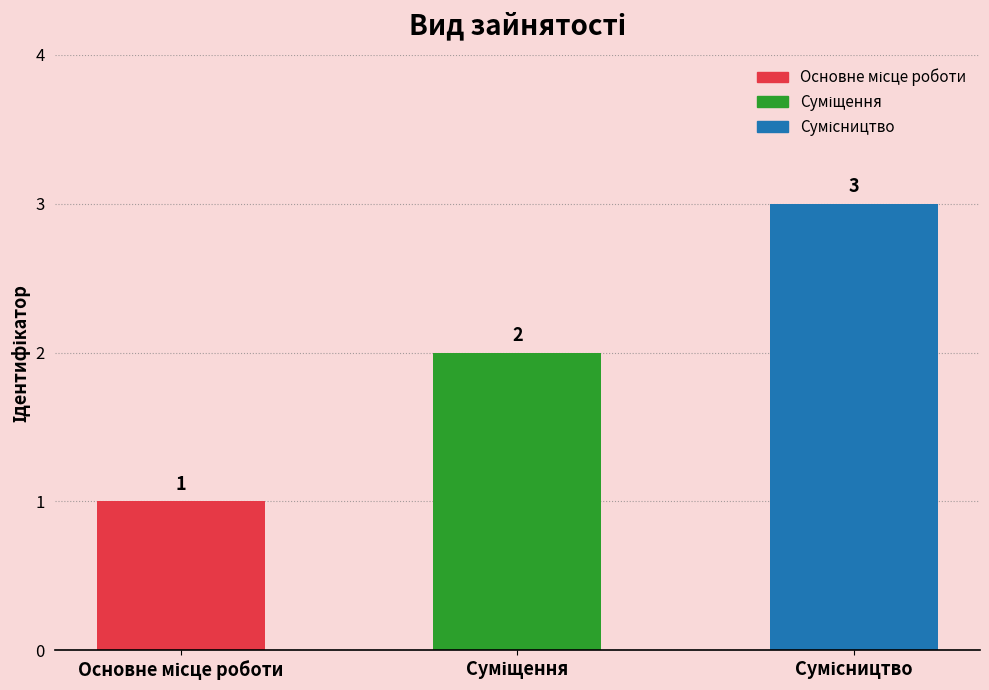

What is the difference between the maximum and minimum values?

2